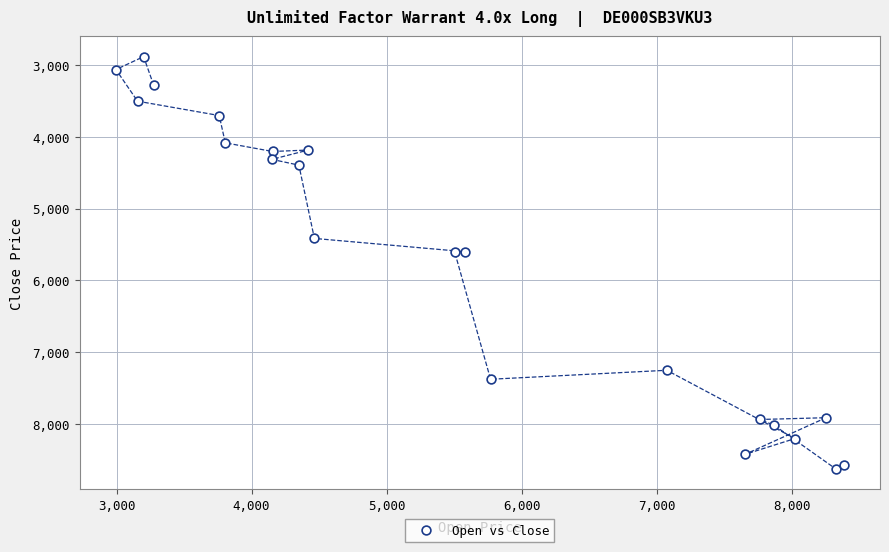

What is the range of X values (max minus min)?

5390